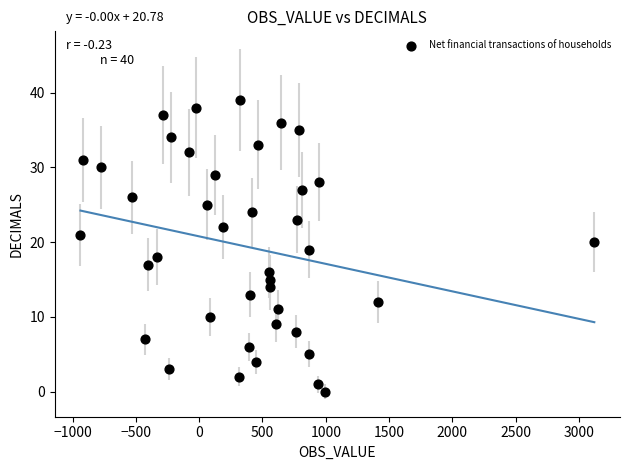

What is the range of Y values (max minus min)?

39